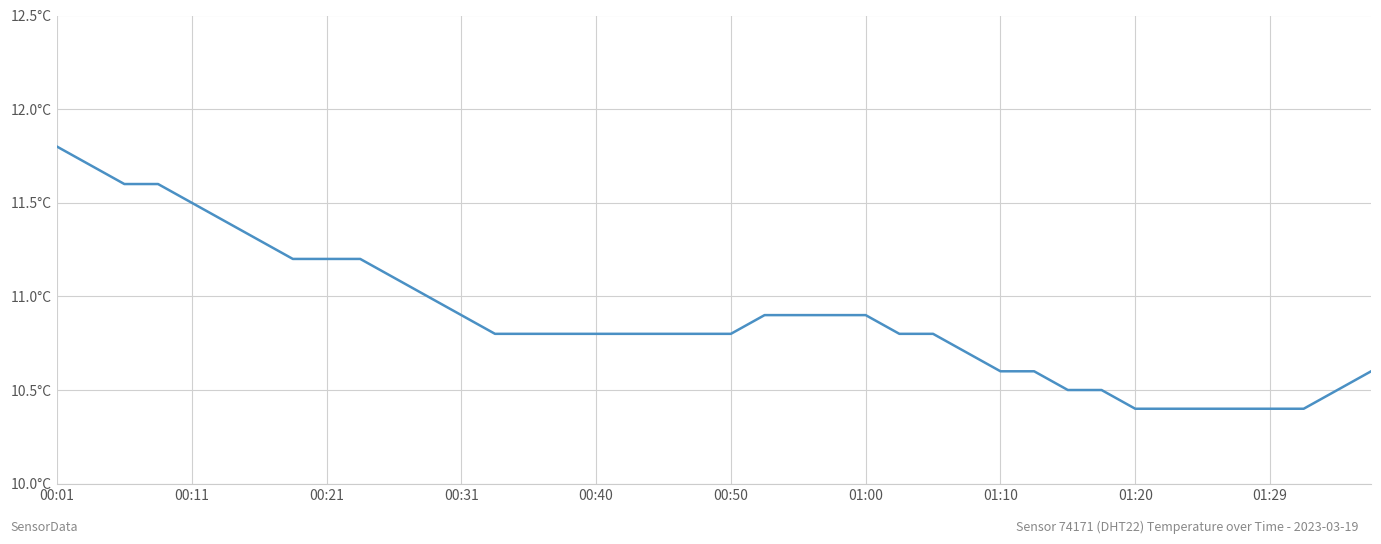

Does the chart display data point markers on the line(s)?

No